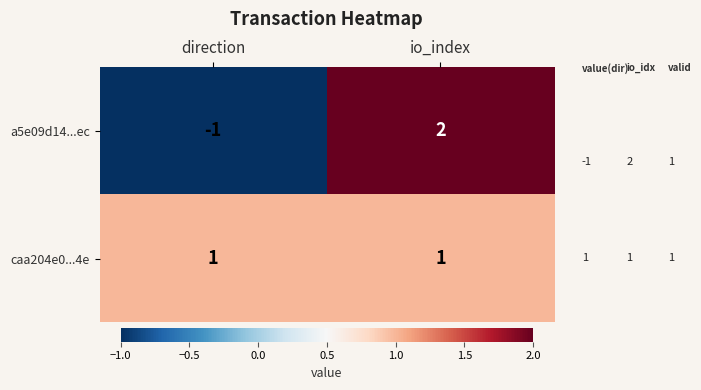

What is the maximum value shown in the chart?

2